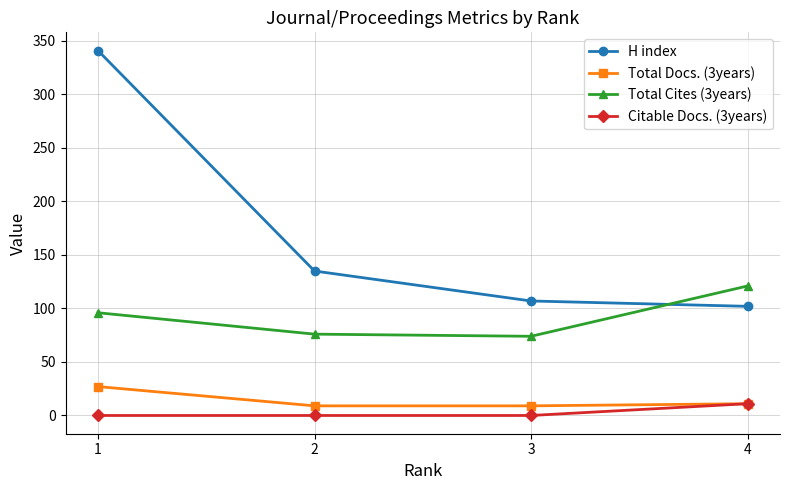

True or false: H index and Total Docs. (3years) cross at least once.

False